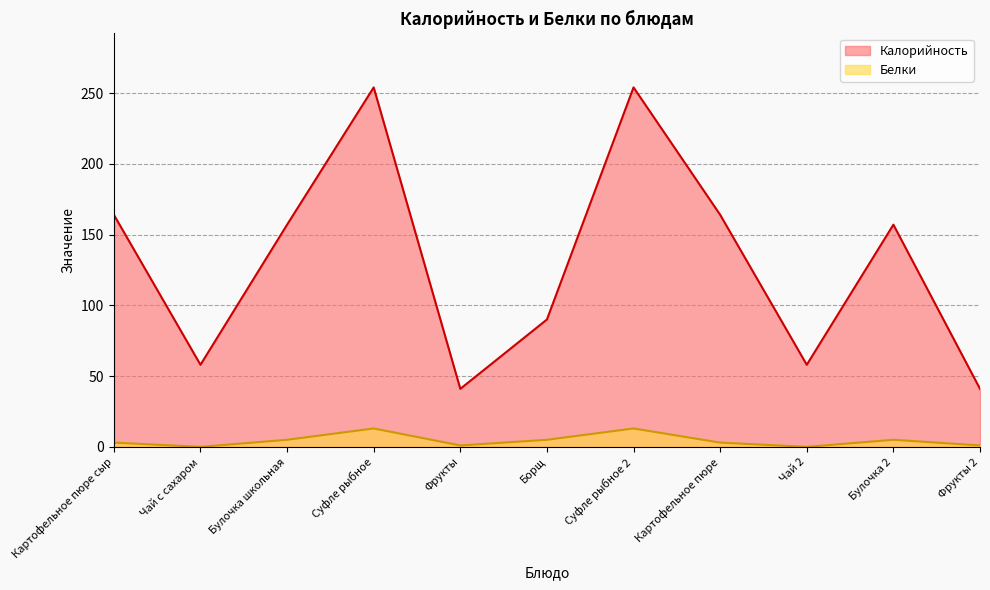

What position from the right is Чай с сахаром?

10